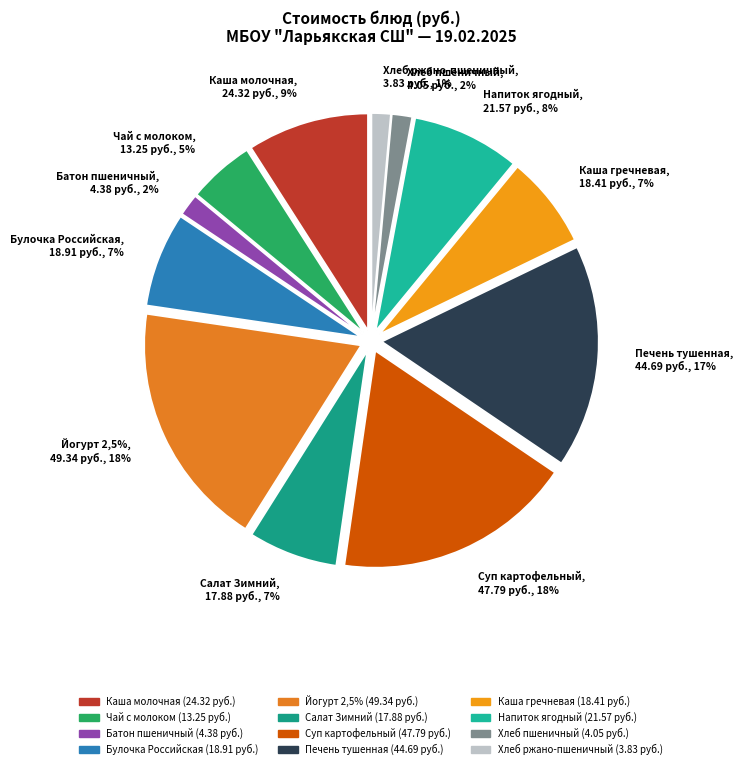

How many slices are in this pie chart?

12